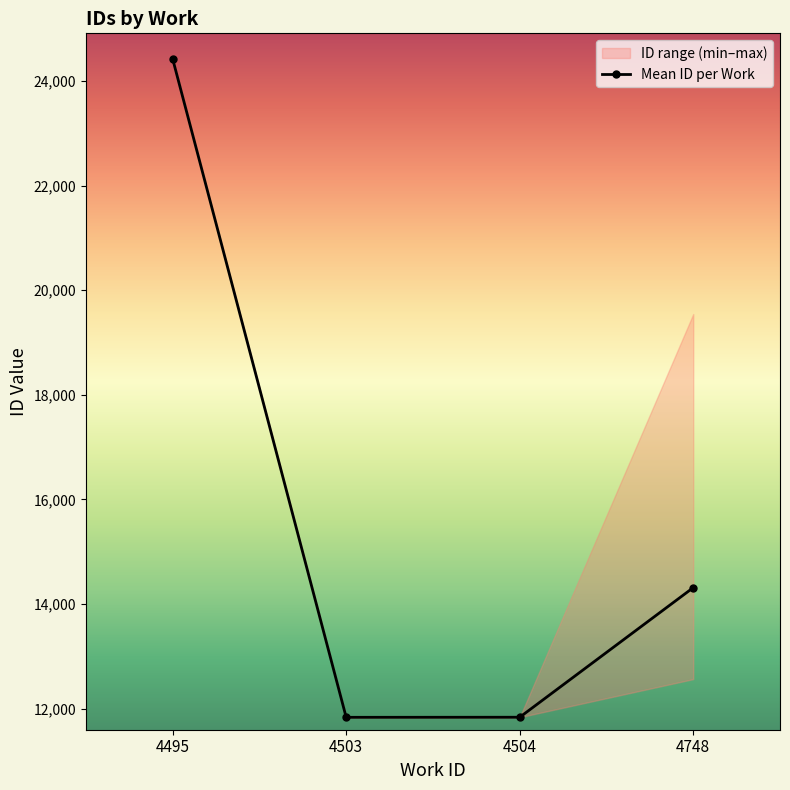

What value does the data have at 4504?

11834.0